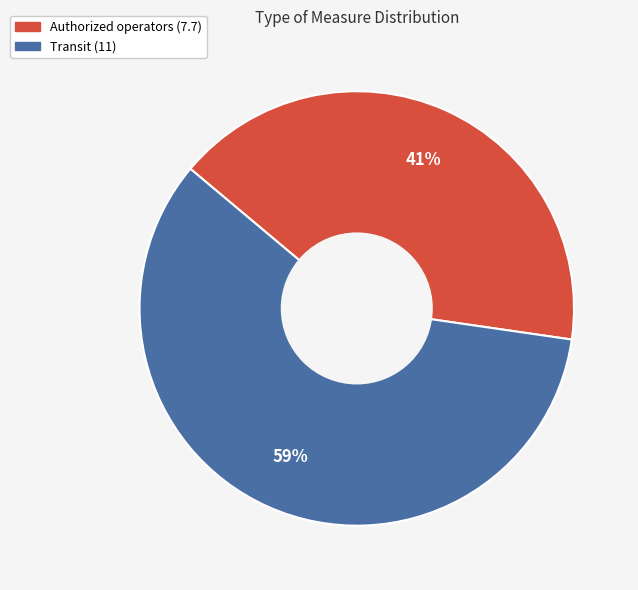

Which category has the smallest portion of the pie?

Authorized operators (7.7)